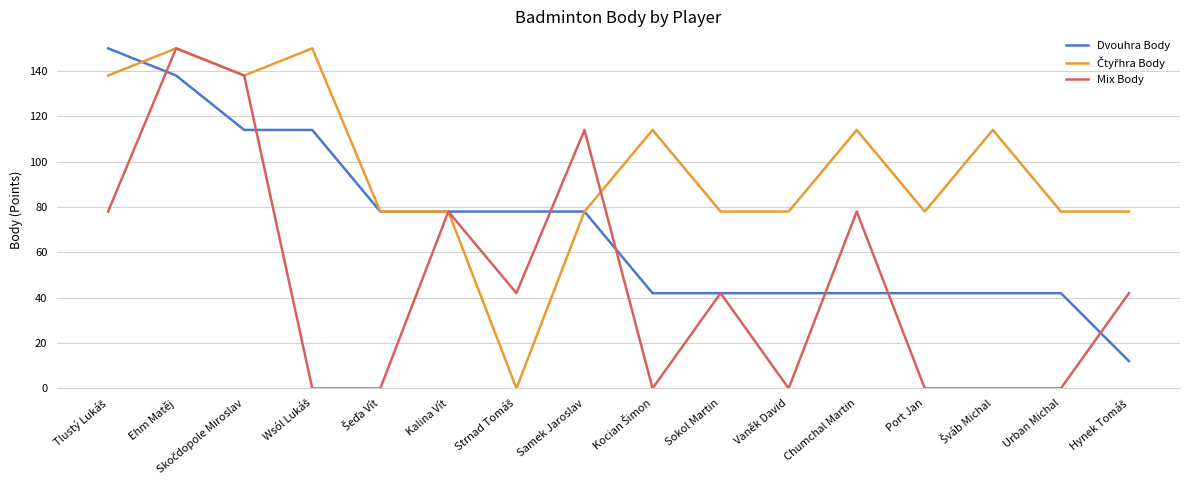

At how many categories does at least one series exceed 126?

4